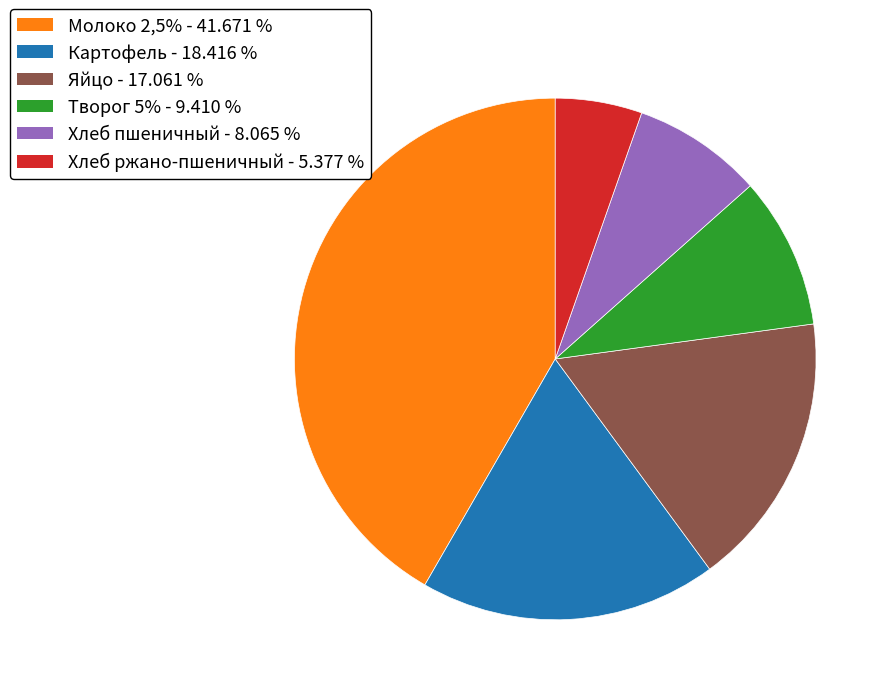

Does Яйцо represent more than half of the total?

No